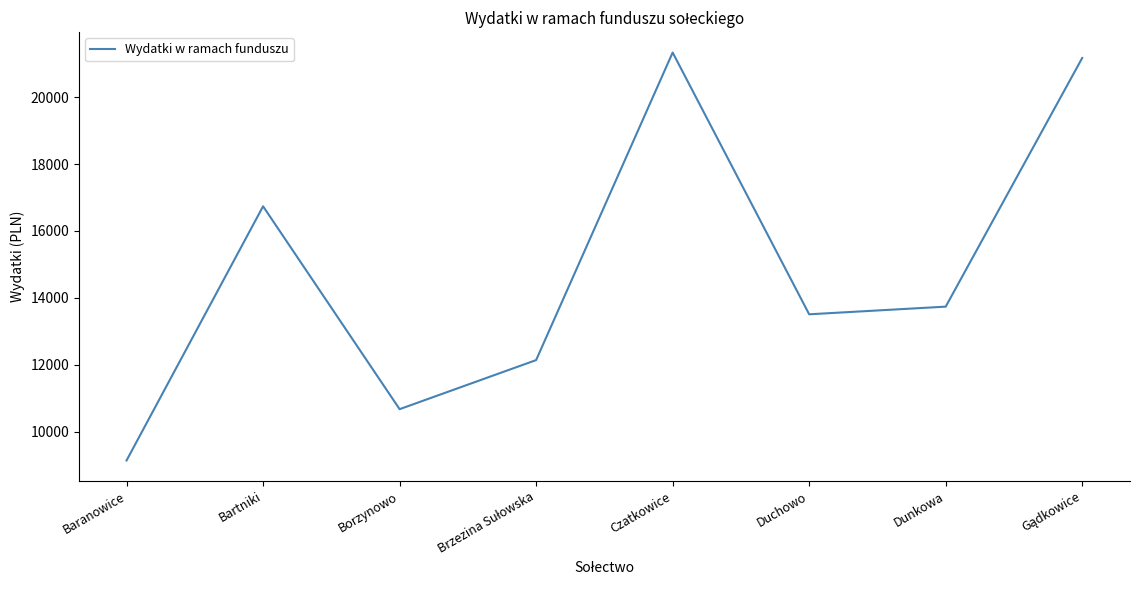

How many categories are shown in the chart?

8